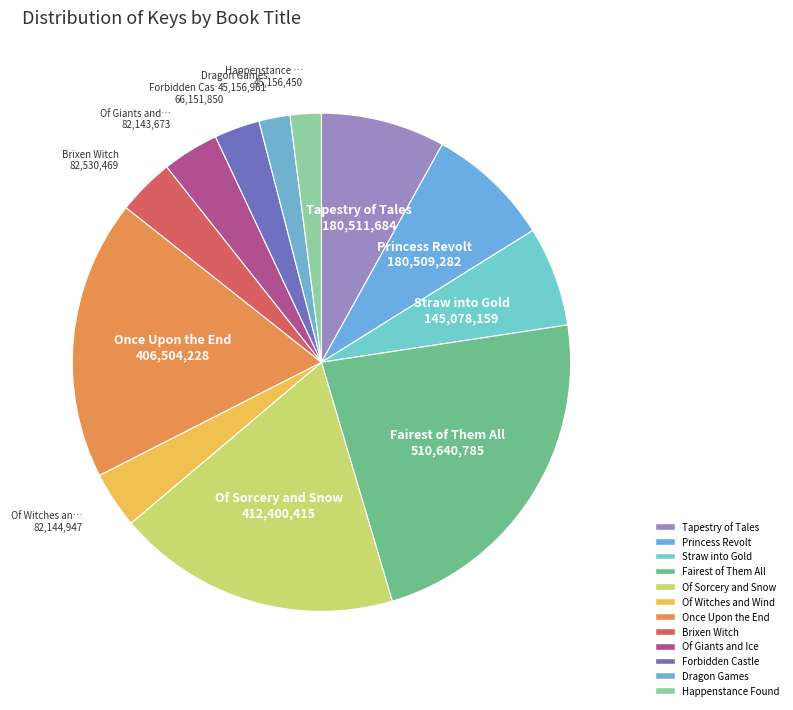

Does Straw into Gold represent more than half of the total?

No